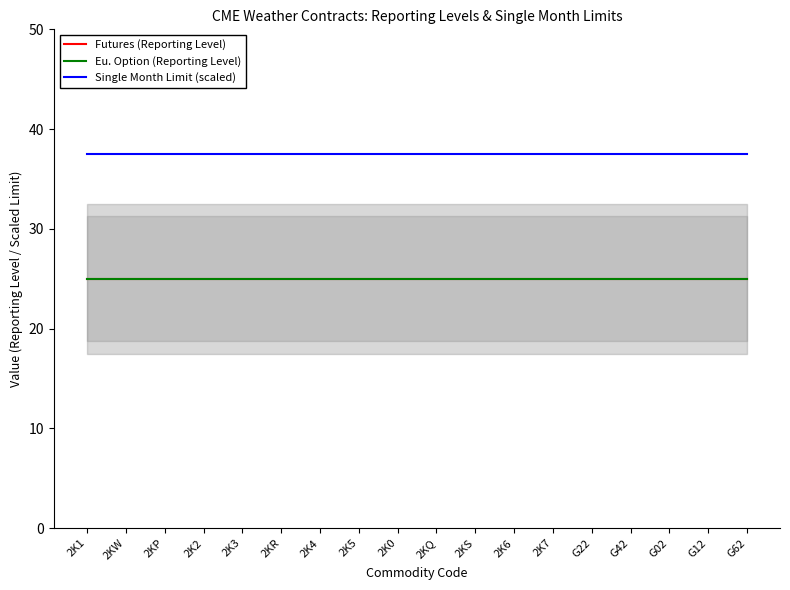

What is the value of the Eu. Option (Reporting Level) point at the 4th from the left?

25.0